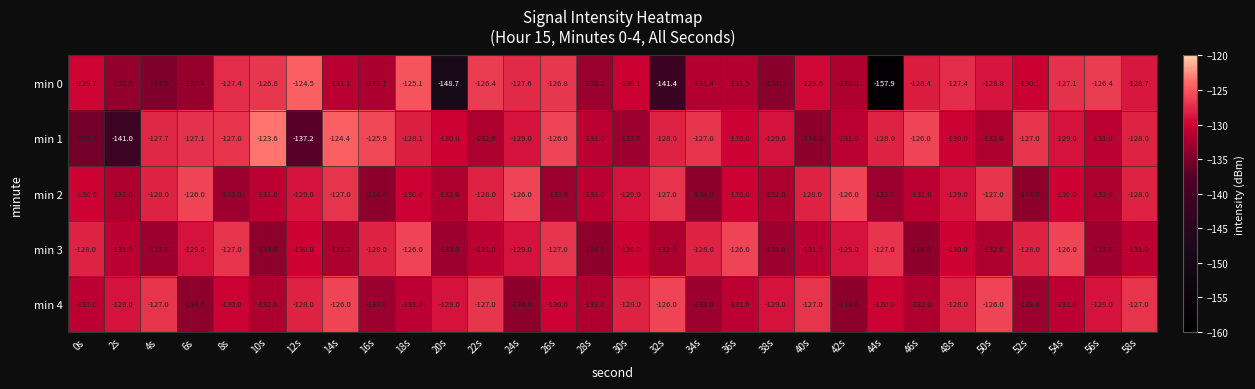

Which series changed the most between 30s and 36s?

min 3